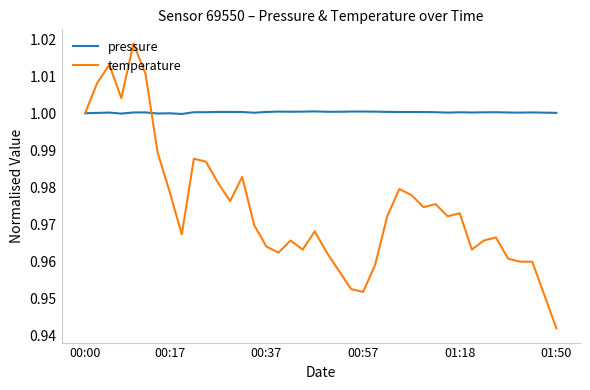

Which series has the largest total across all categories?

pressure